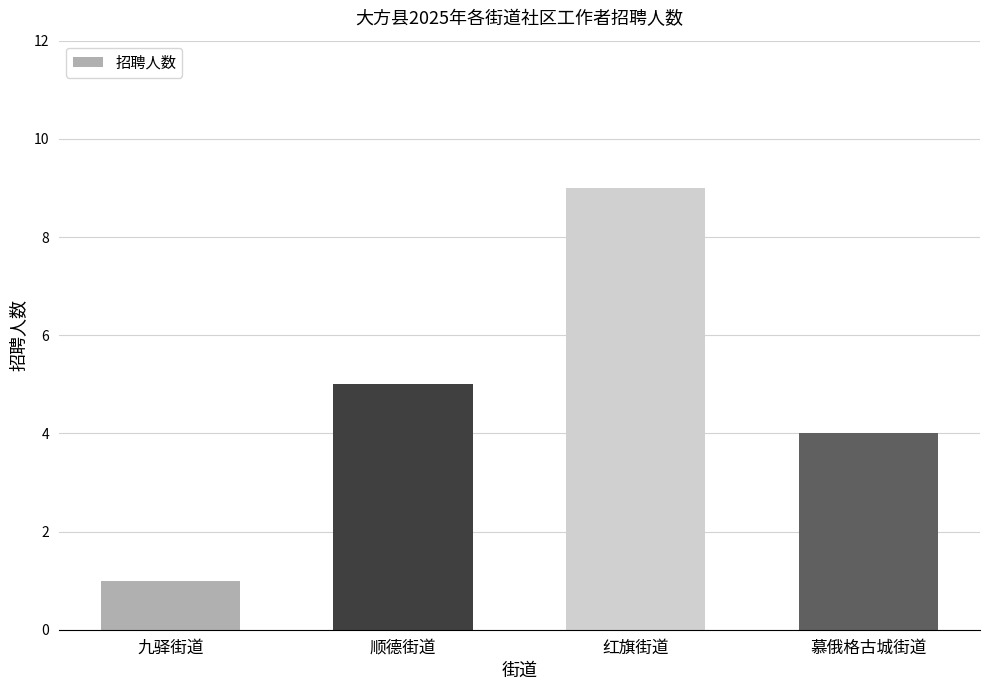

Where is the data nearest to the value 5?

顺德街道